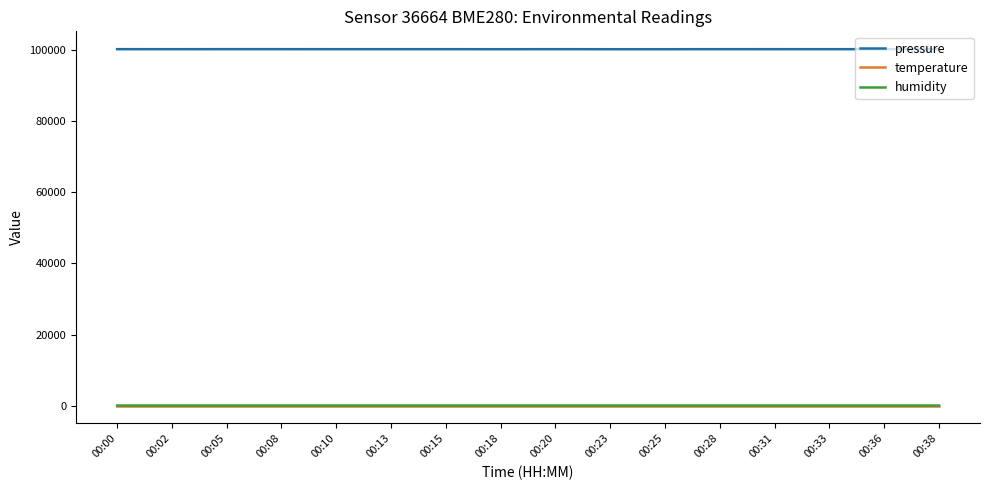

True or false: pressure and humidity intersect in this chart.

False